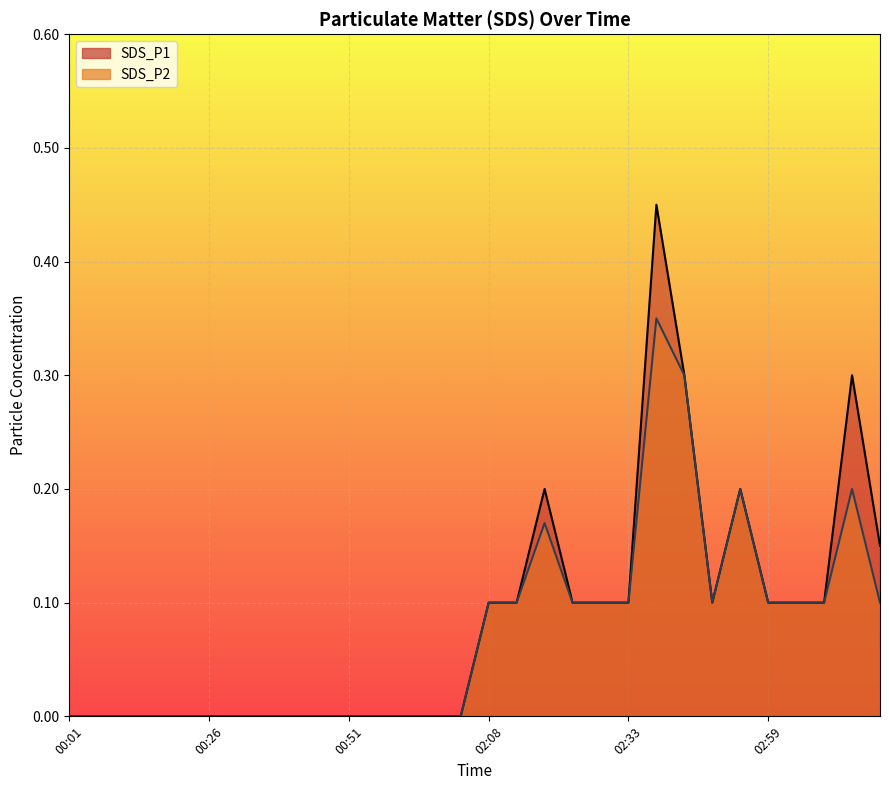

At how many categories does at least one series exceed 0?

15